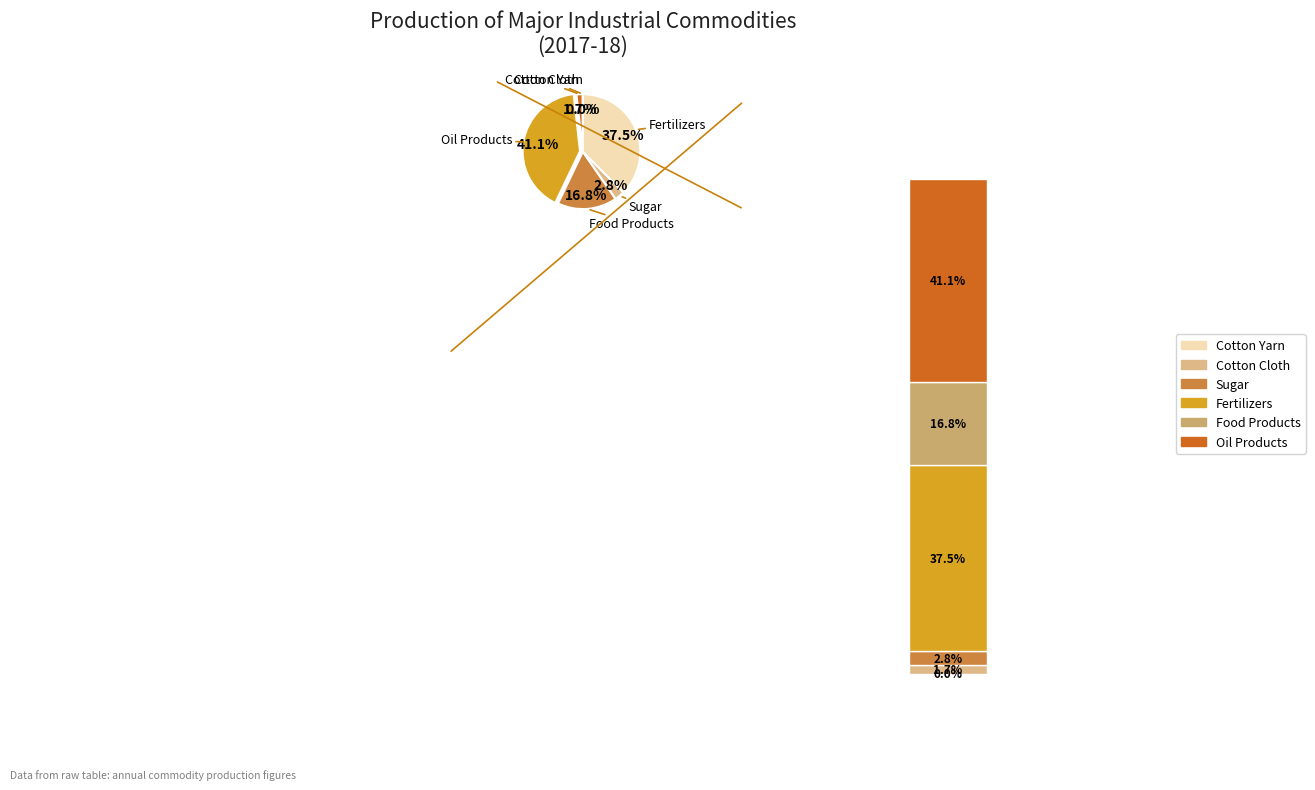

How many slices are in this pie chart?

6